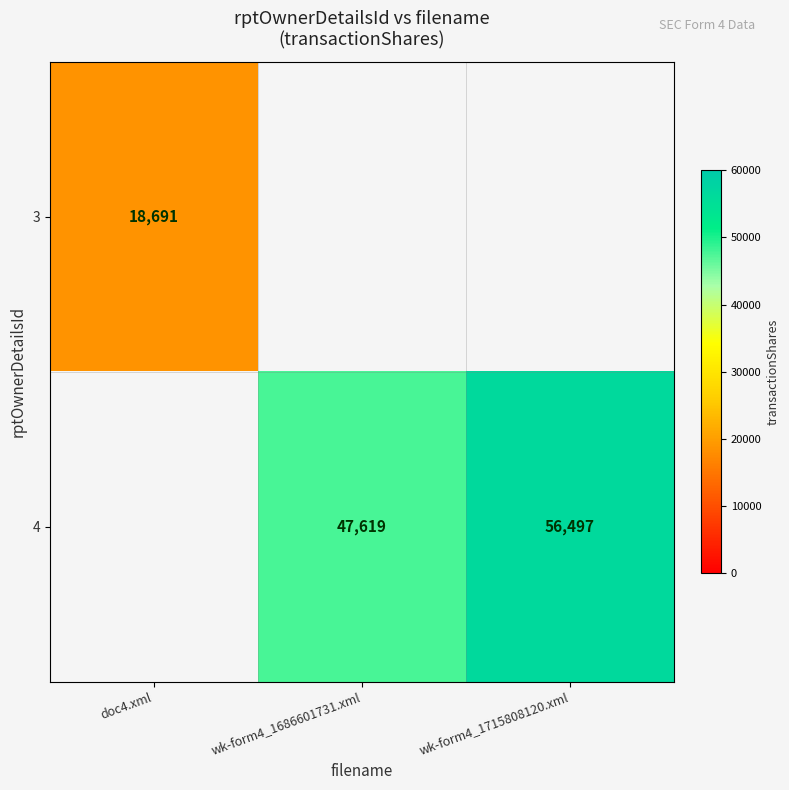

The value of 3 at doc4.xml is 31832.7. True or false?

False